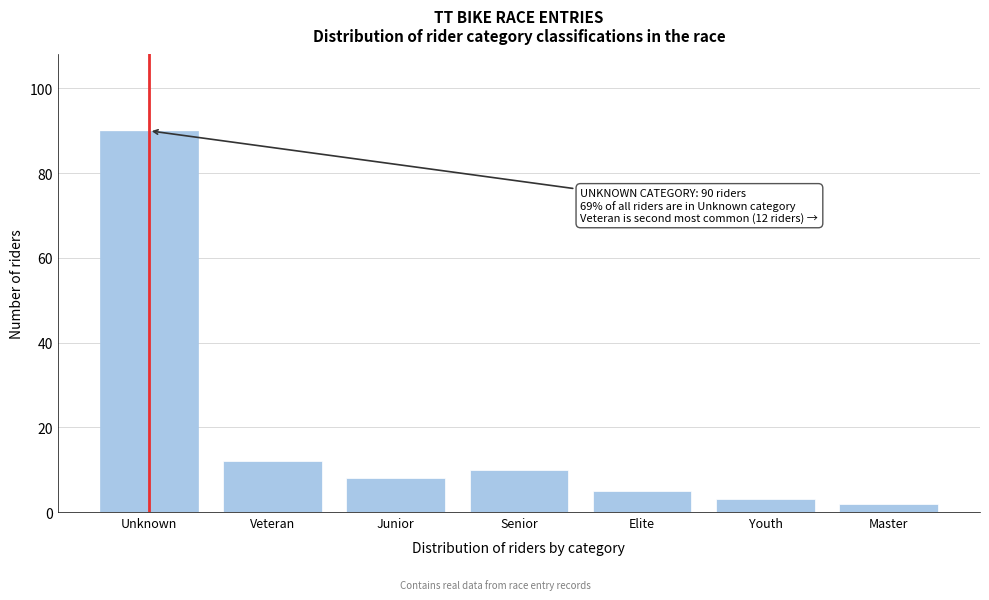

Reading right to left, extract all data points from this chart.

Master=2	Youth=3	Elite=5	Senior=10	Junior=8	Veteran=12	Unknown=90